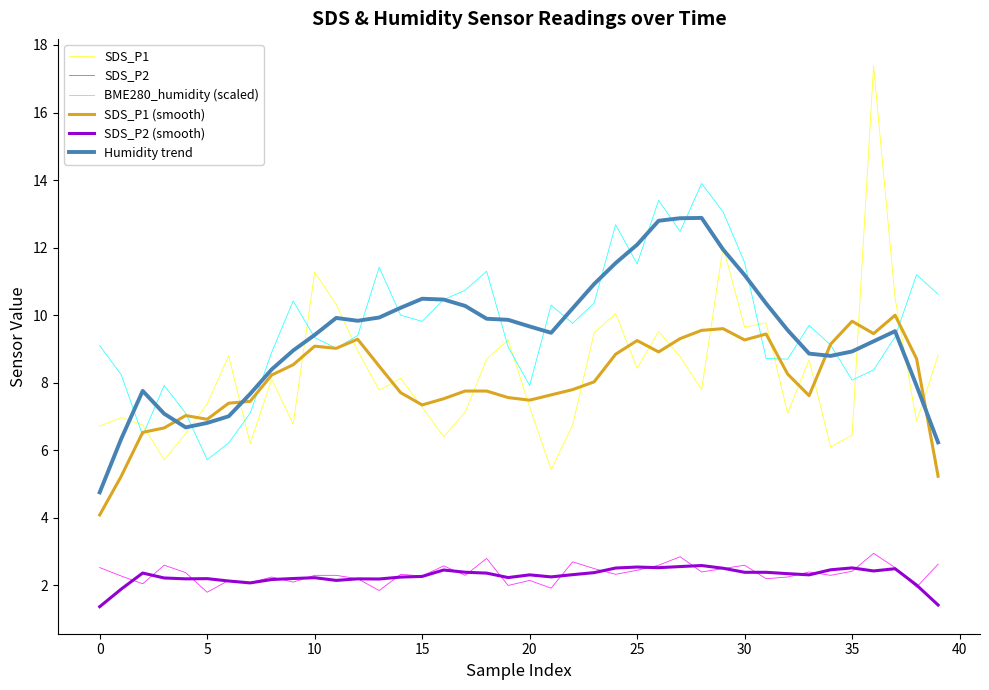

True or false: SDS_P1 (smooth) and SDS_P2 intersect in this chart.

False